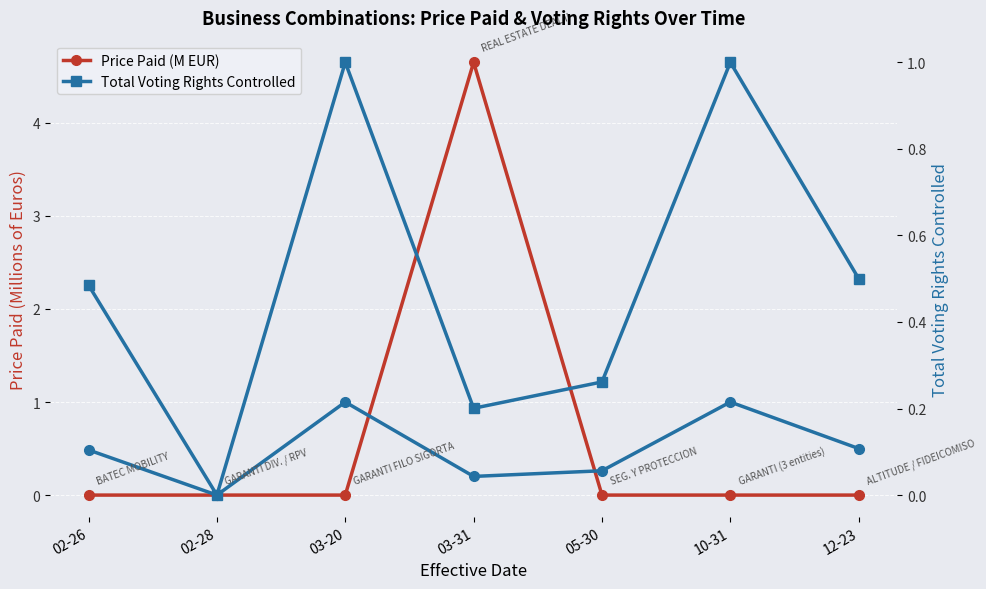

Reading right to left, transcribe all the data shown in this chart.

Price Paid (M EUR): 12-23=0.0	10-31=0.0	05-30=0.0	03-31=4.7	03-20=0.0	02-28=0.0	02-26=0.0
Total Voting Rights Controlled: 12-23=0.5	10-31=1.0	05-30=0.3	03-31=0.2	03-20=1.0	02-28=0.0	02-26=0.5